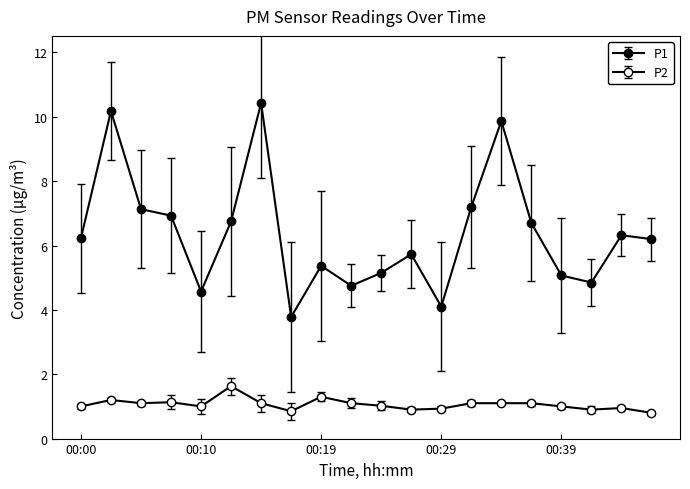

Is this an area chart (filled region under the line)?

No